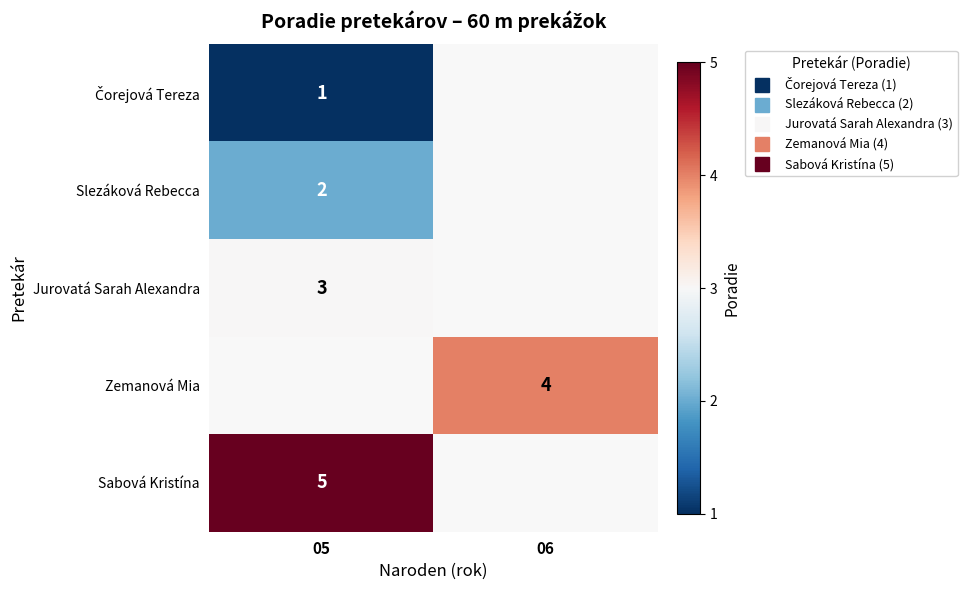

What is the spread (max minus min) of values at 05?

4.0